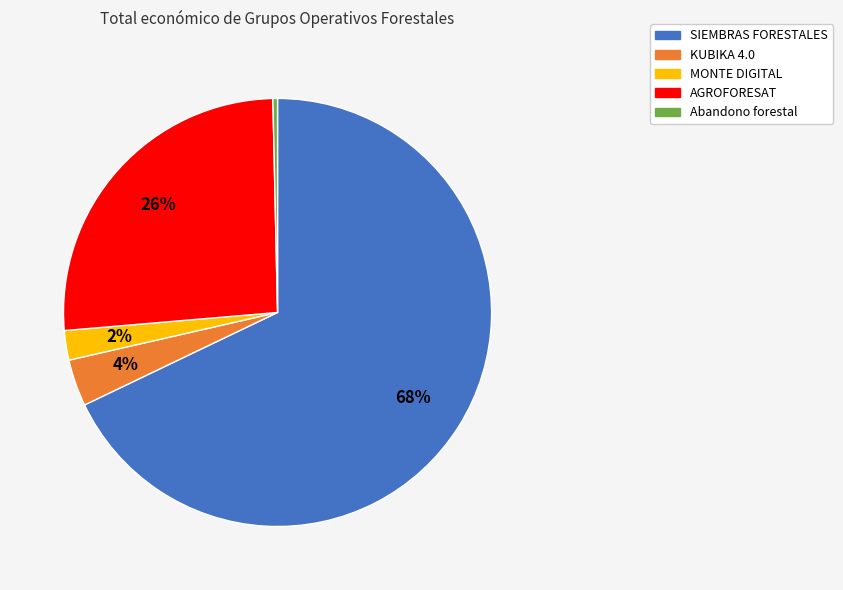

The Abandono forestal slice represents 0% of the pie. True or false?

True